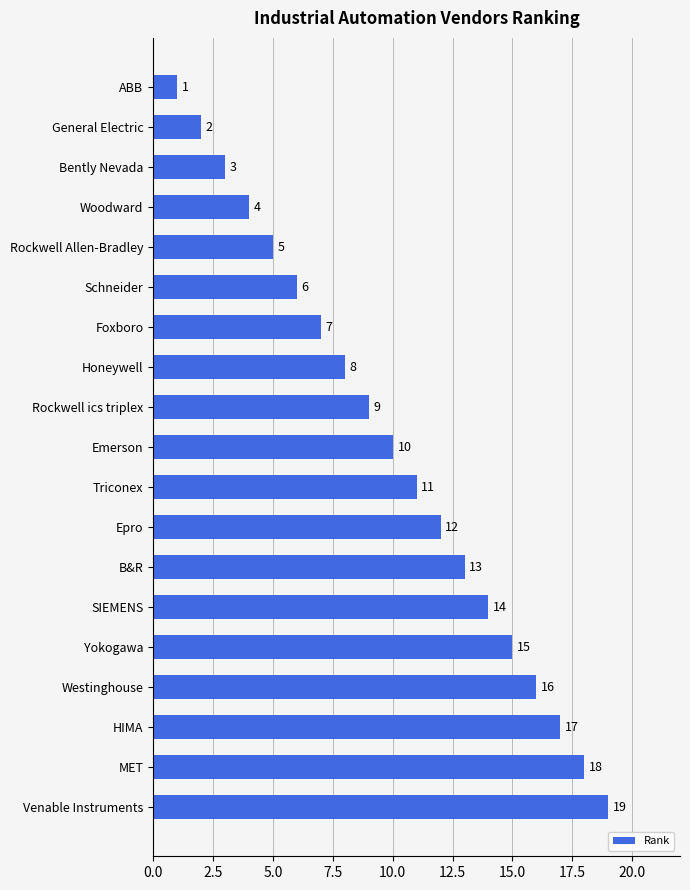

What is the greatest value displayed?

19